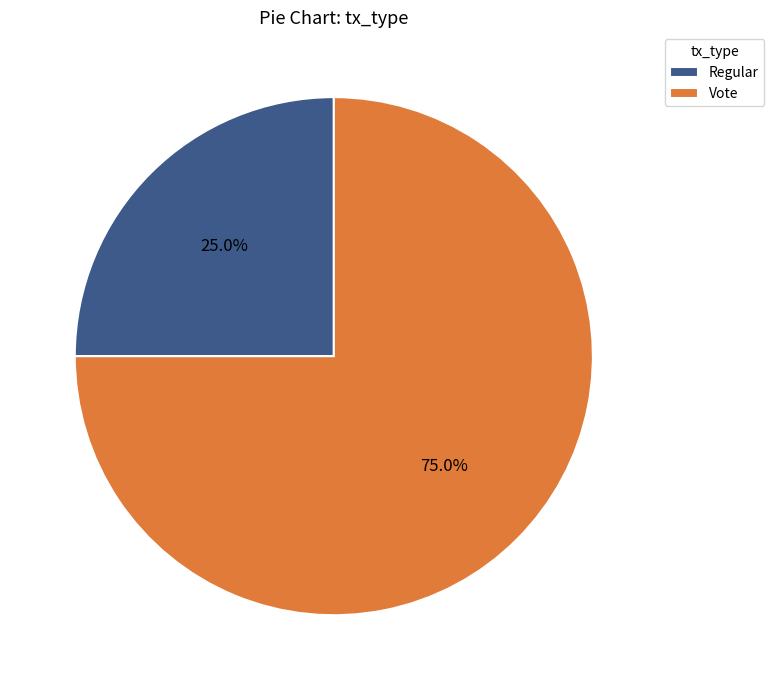

Which category accounts for the majority?

Vote